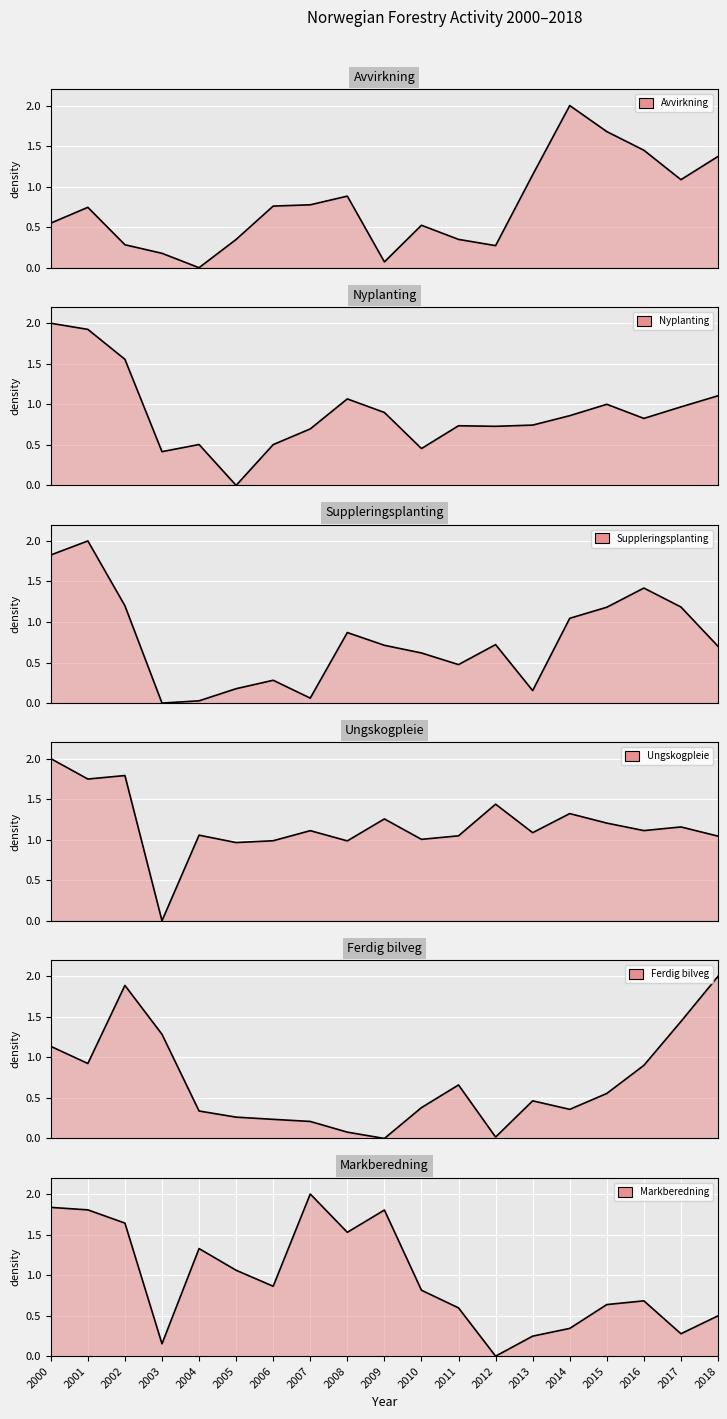

What is the difference between the Suppleringsplanting values at 2007 and 2003?

0.1